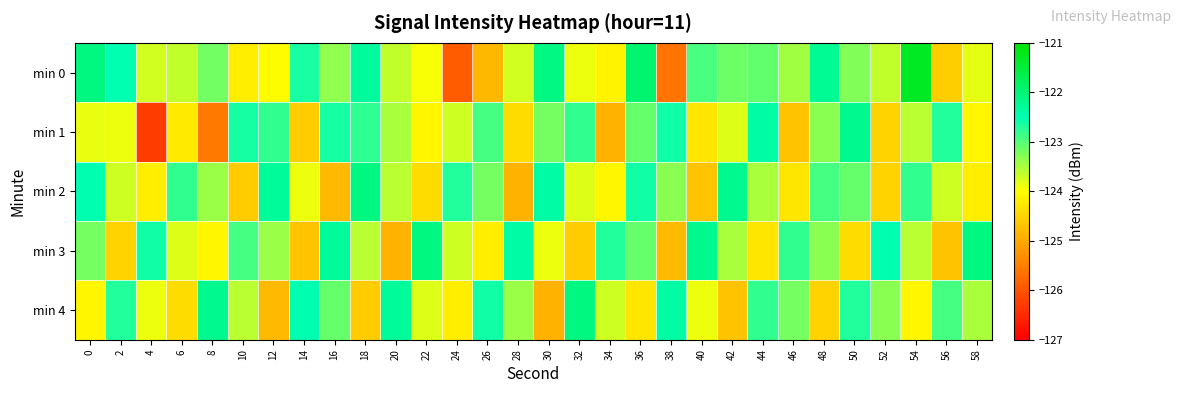

How many distinct data groups are displayed?

5